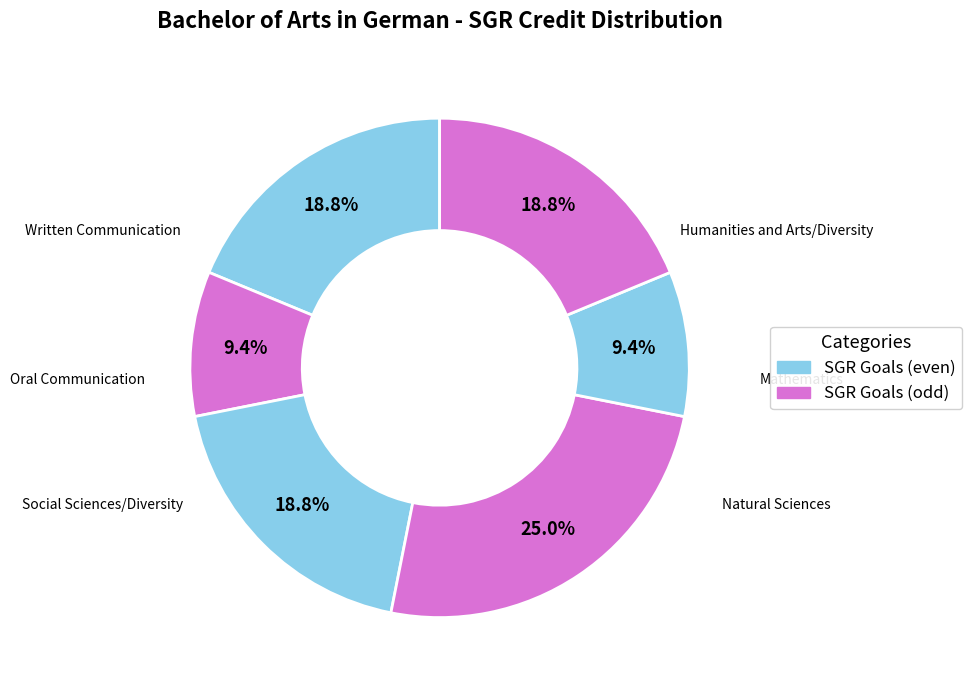

Which category has the smallest portion of the pie?

Oral Communication